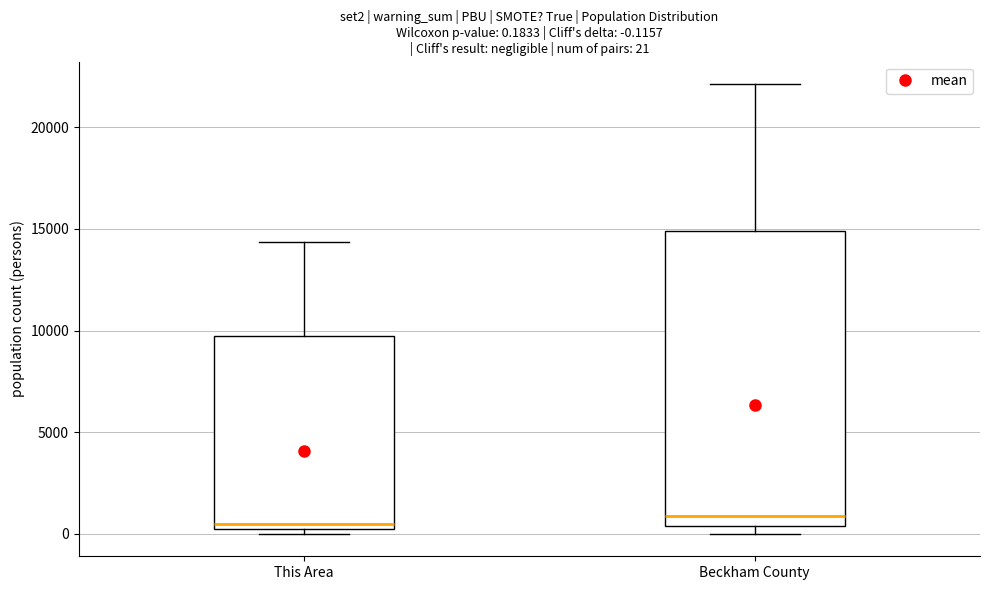

Which box is the tallest, from its lower edge to its upper edge?

Beckham County